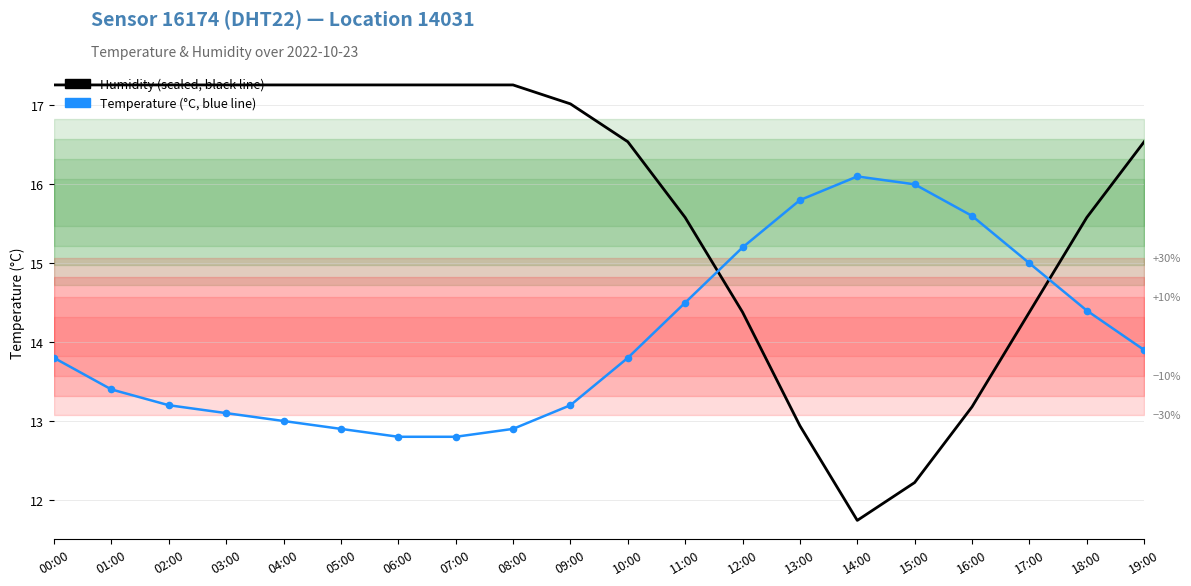

At how many categories does at least one series exceed 13?

20